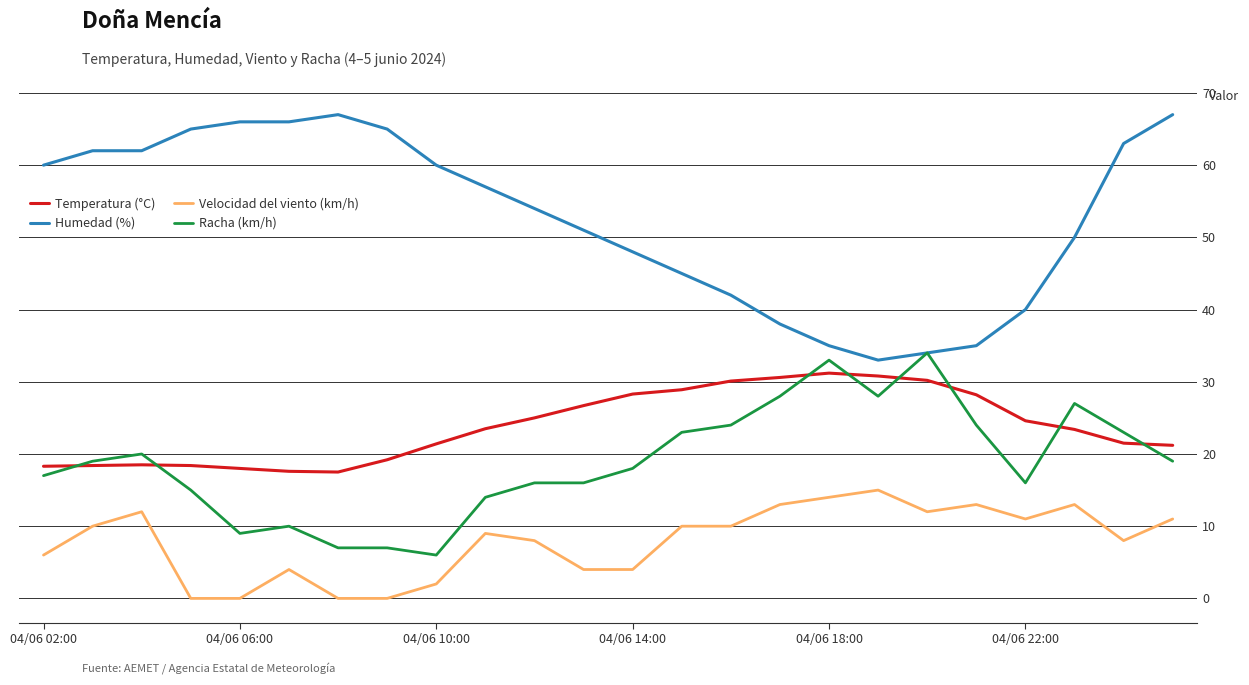

What is the highest value of the Racha (km/h) series?

34.0